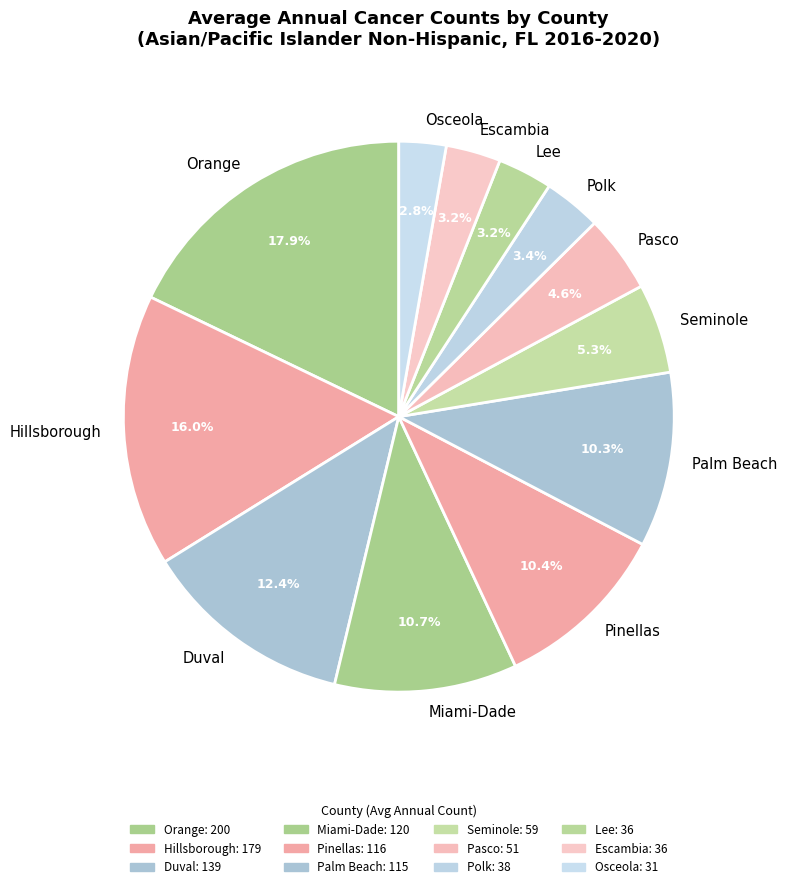

What percentage do Pinellas and Lee together represent?

13.6%